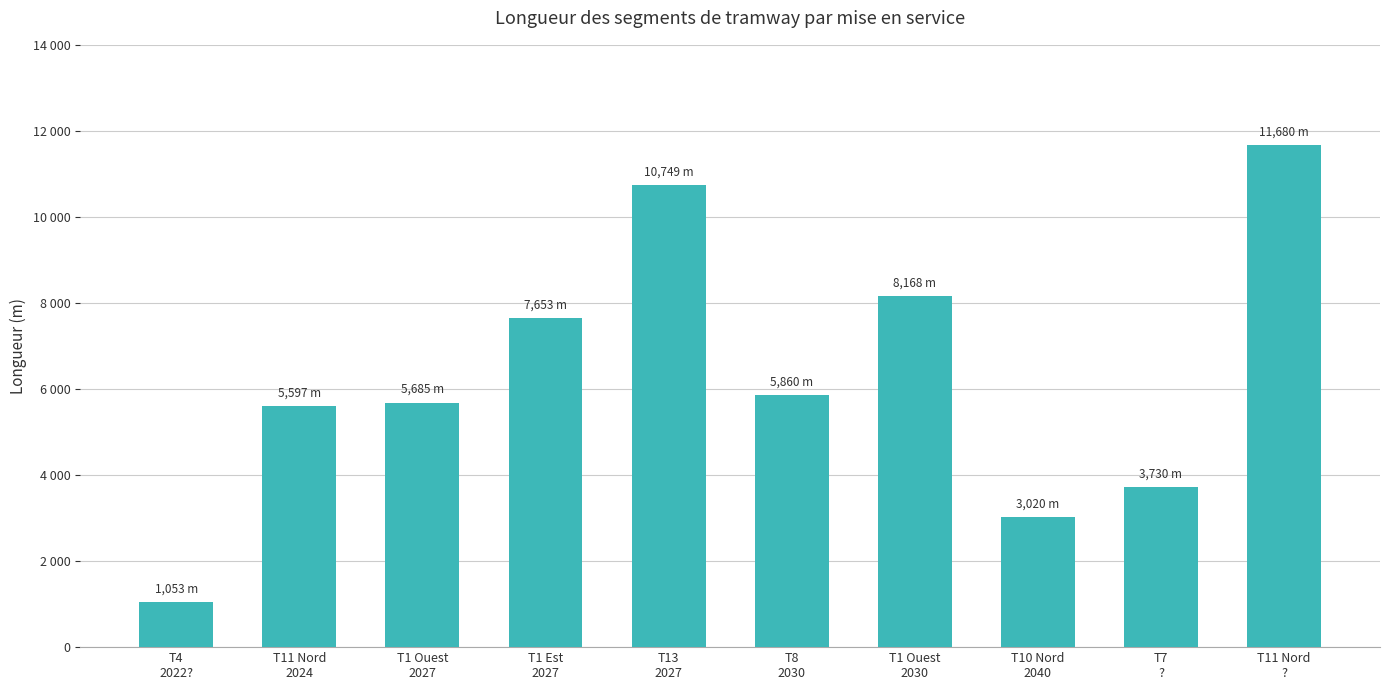

Reading left to right, extract all data points from this chart.

T4
2022?=1053.2	T11 Nord
2024=5597.4	T1 Ouest
2027=5684.9	T1 Est
2027=7652.6	T13
2027=10749.5	T8
2030=5859.7	T1 Ouest
2030=8168.1	T10 Nord
2040=3020.1	T7
?=3730.2	T11 Nord
?=11679.7